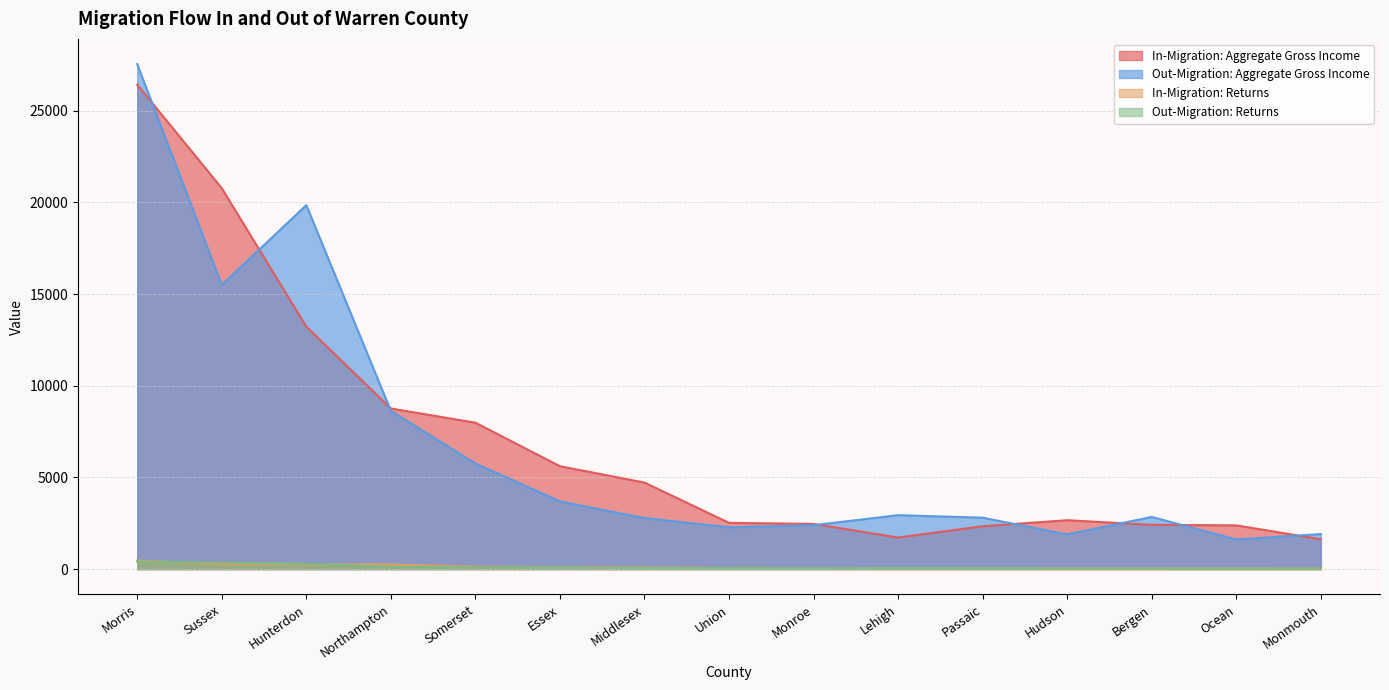

How many lines are shown in the chart?

4